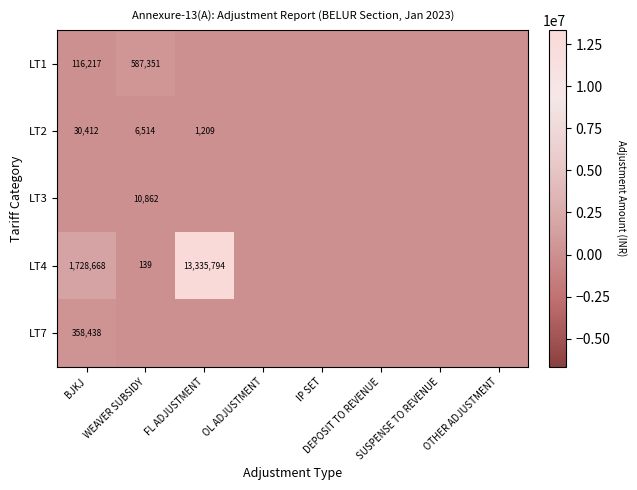

List the series in order of their peak value, highest first.

LT4, LT1, LT7, LT2, LT3